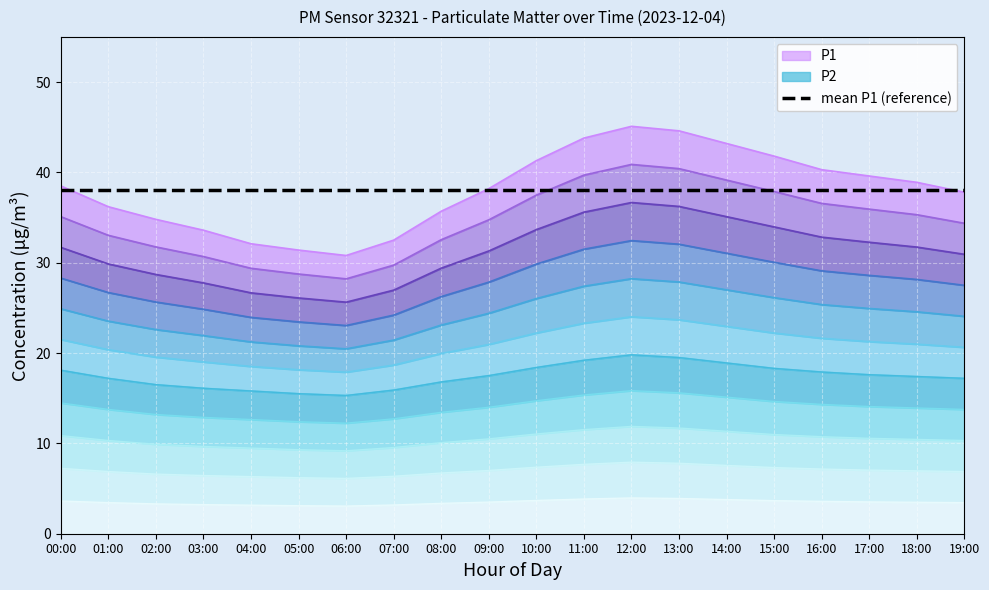

How many lines are shown in the chart?

2